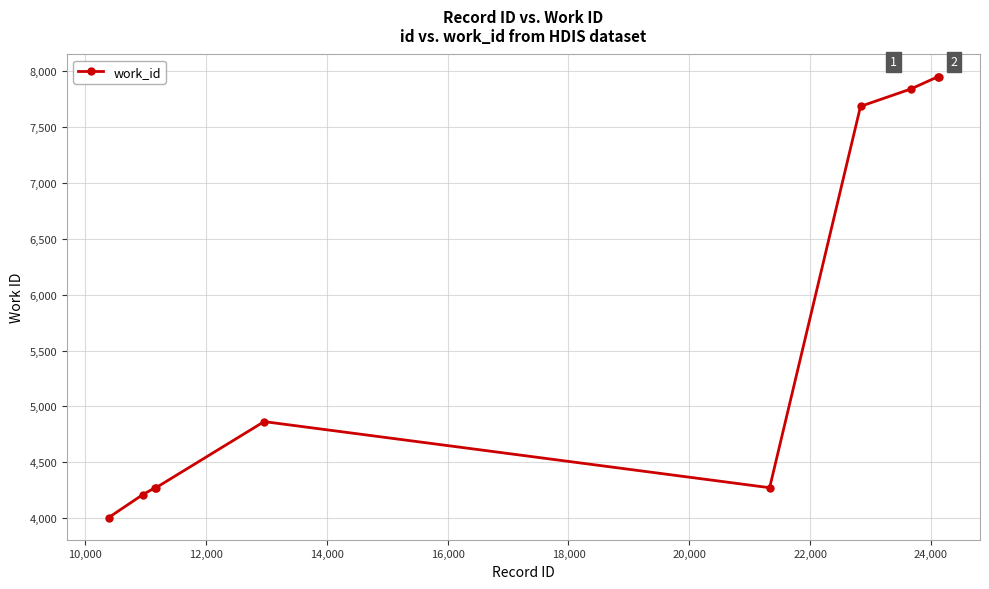

True or false: the data has more than 0 interior local peaks.

True